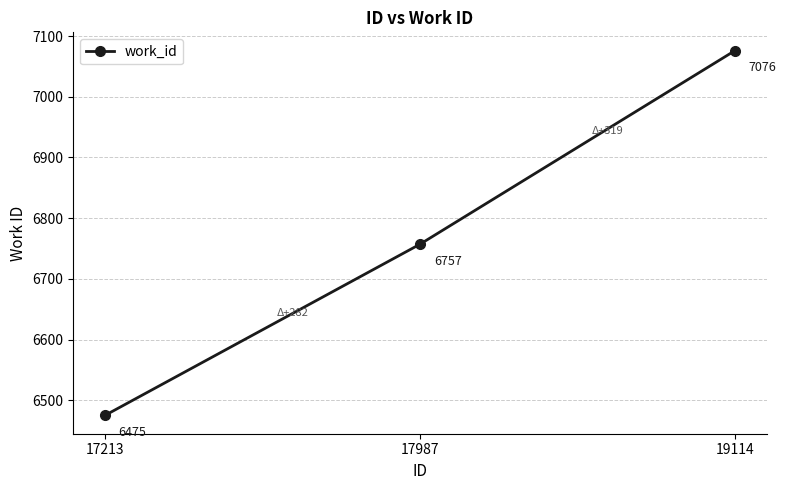

What value does the data have at 17213, to the nearest 10?

6480